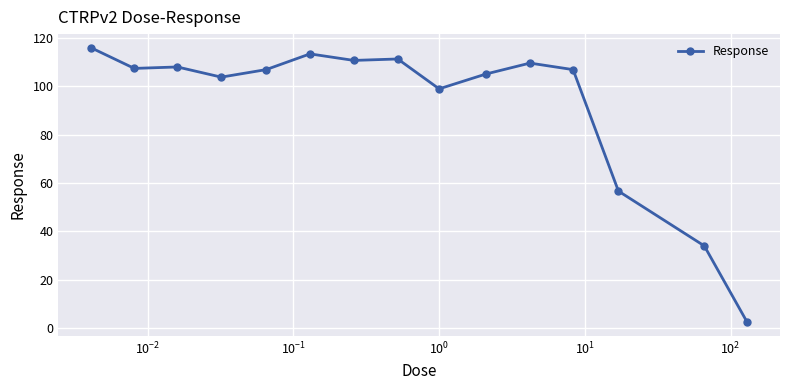

What is the average value?

92.7